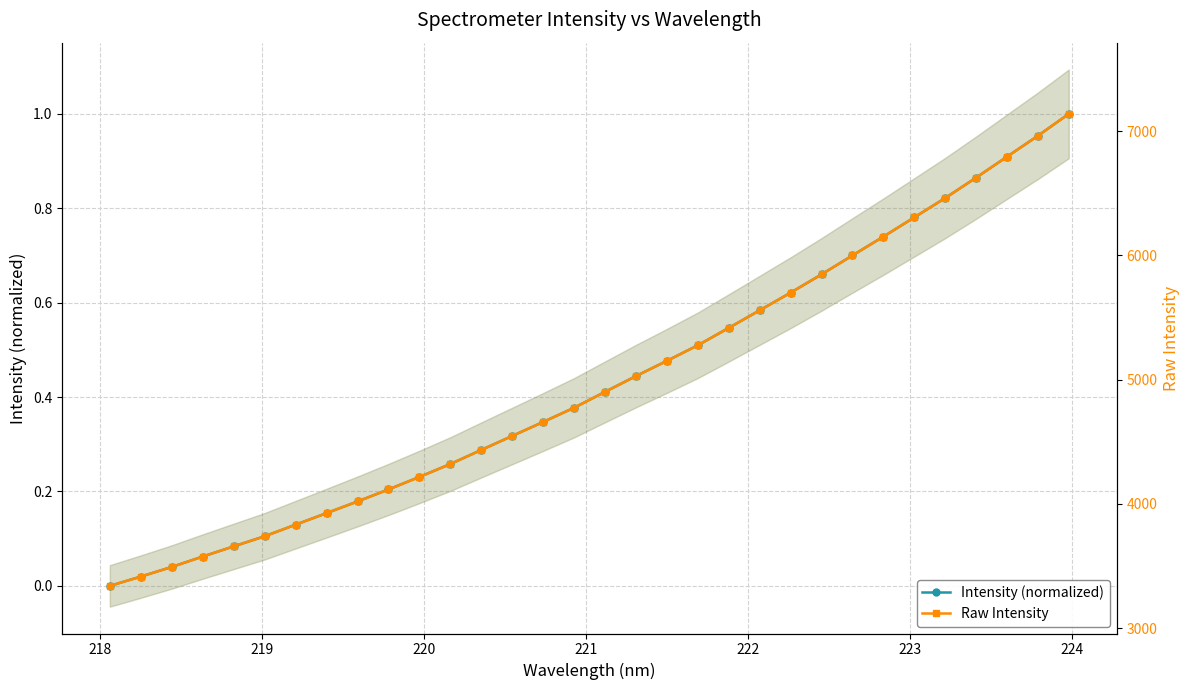

Which series has the largest total across all categories?

Raw Intensity